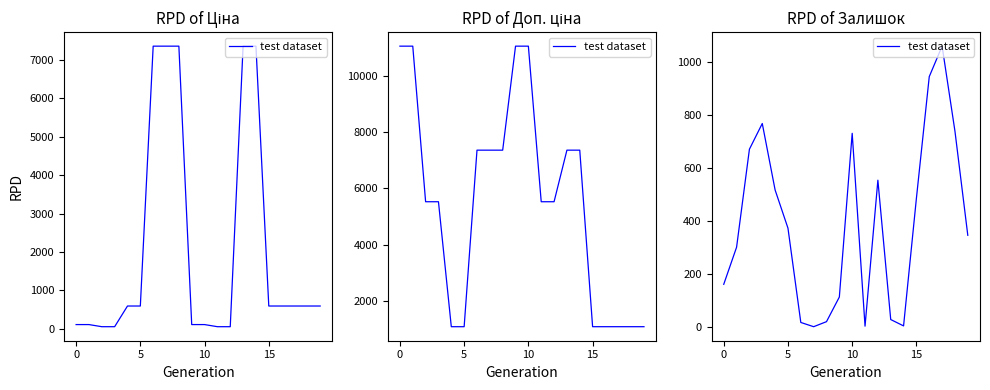

What is the value of the 5th point from the left?

516